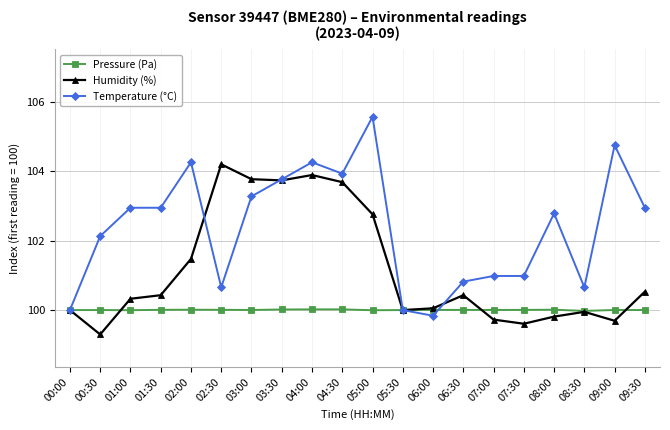

Is the value of Pressure (Pa) at 04:30 greater than the value of Temperature (°C) at 02:00?

No